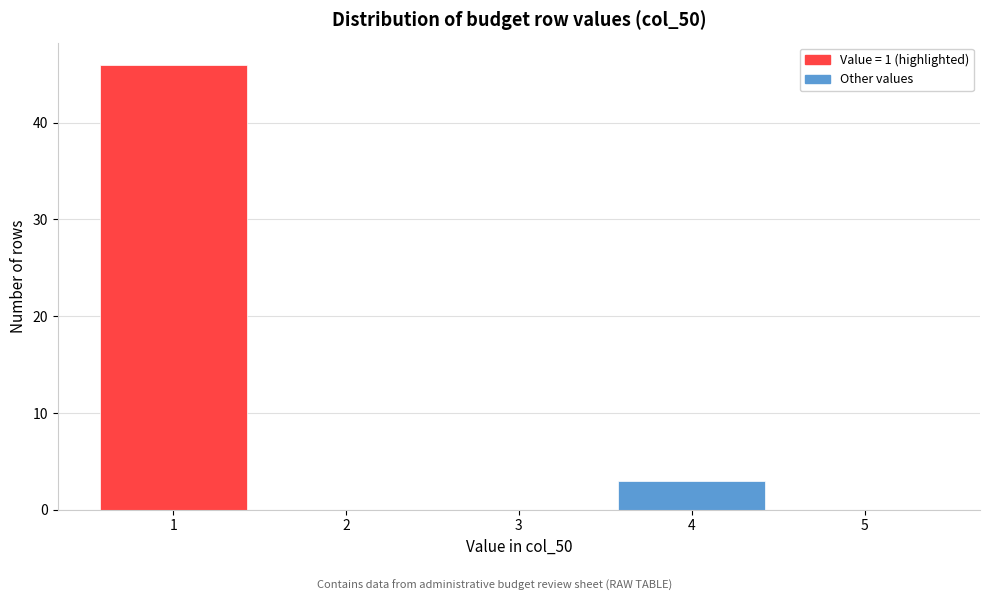

Reading left to right, transcribe this chart: for each bar, give the range it covers on the x-axis and its height. The values are not printed on the chart, so give them approximately, as read against the axis.

0.5 to 1.5: 46
1.5 to 2.5: 0
2.5 to 3.5: 0
3.5 to 4.5: 3
4.5 to 5.5: 0